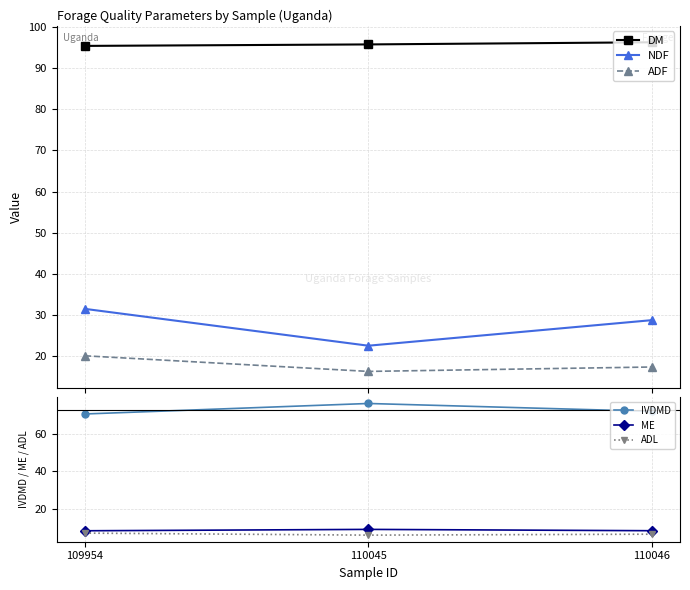

Which label corresponds to the smallest value in the chart?

110045